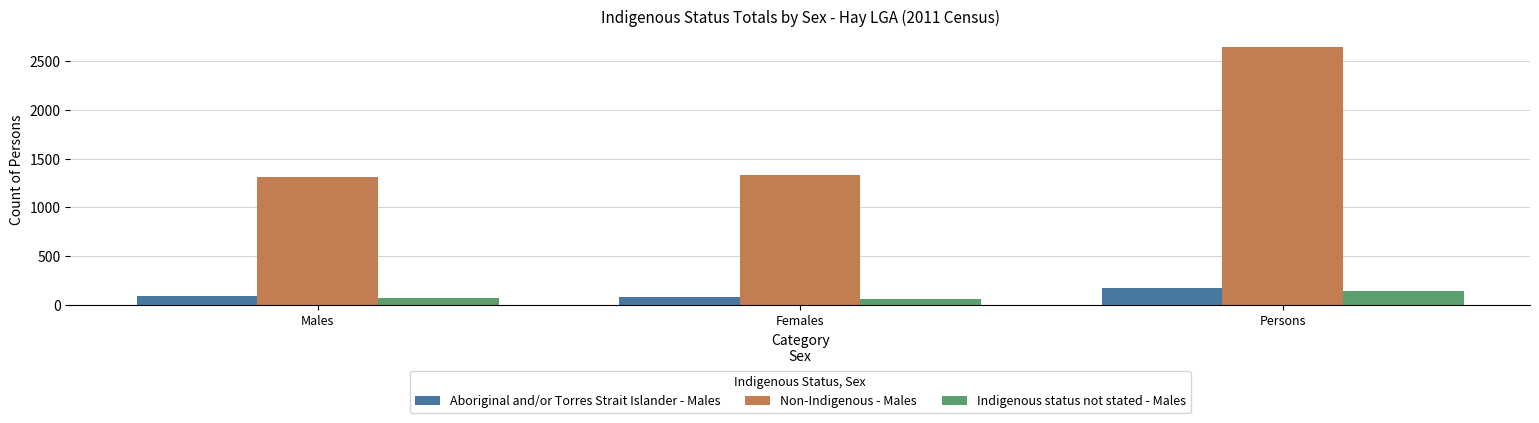

What is the spread (max minus min) of values at Males?

1241